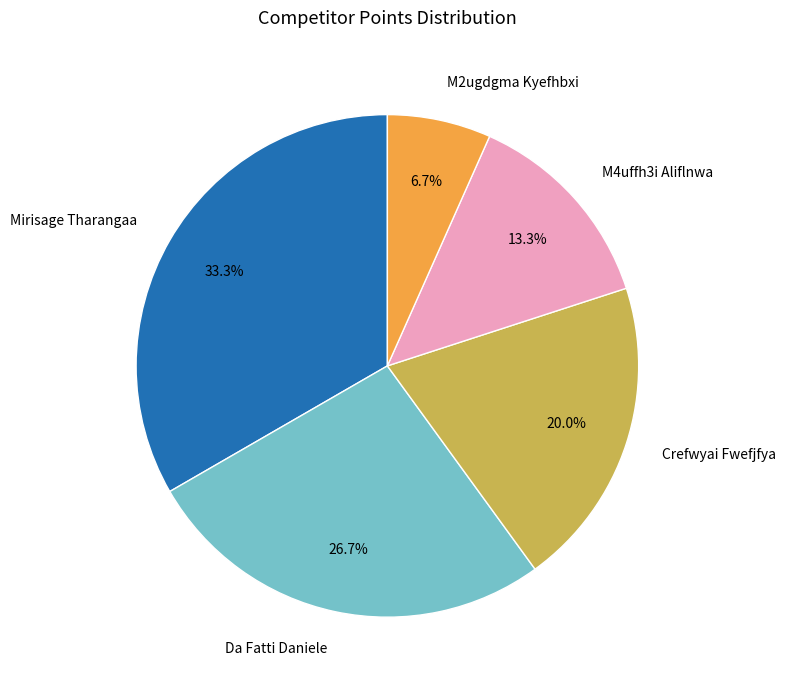

Does M2ugdgma Kyefhbxi represent more than half of the total?

No